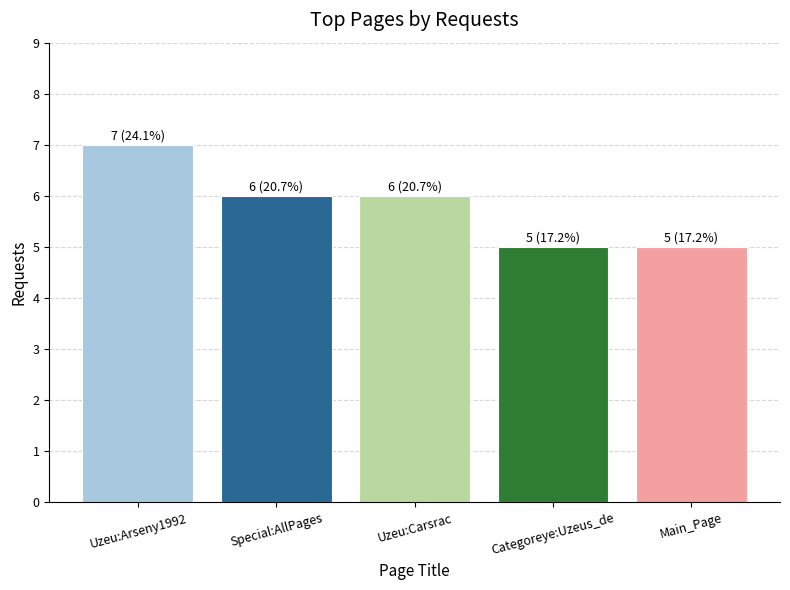

Count the number of categories in the chart.

5